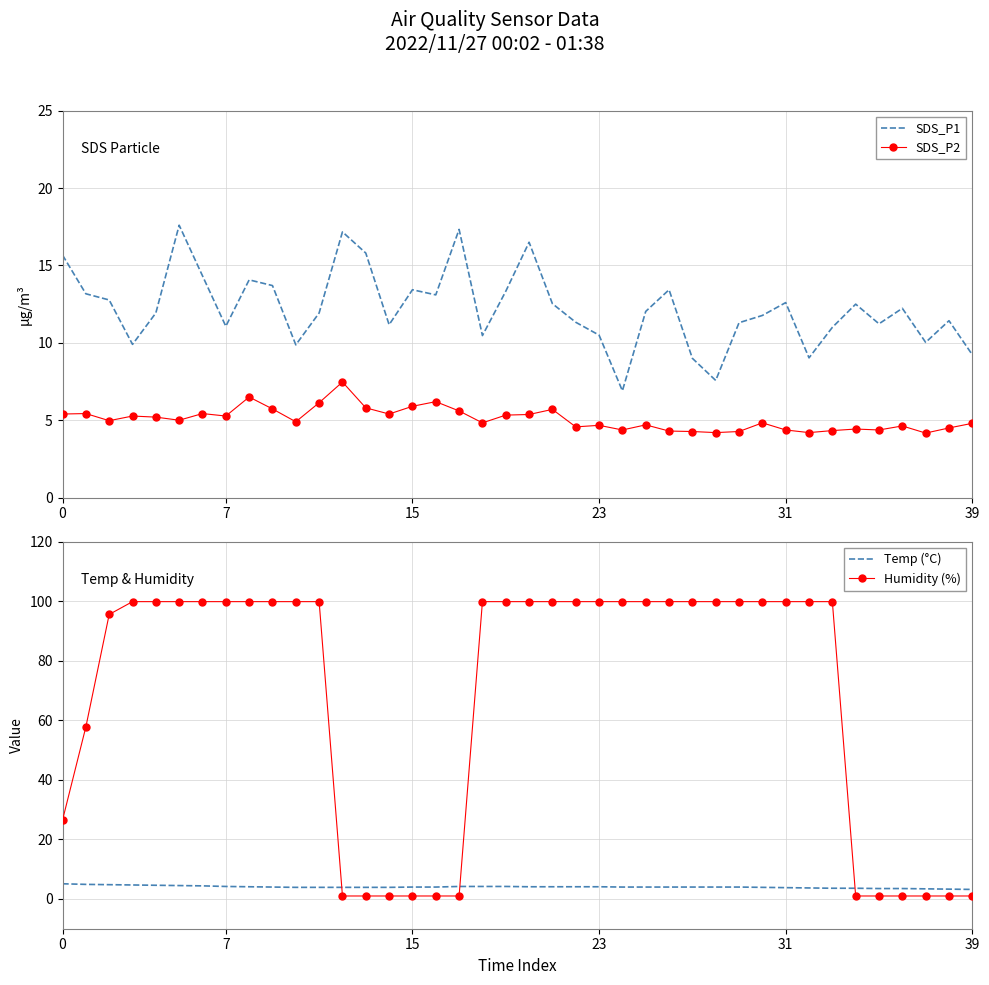

How many interior local peaks does the SDS_P2 series have?

12